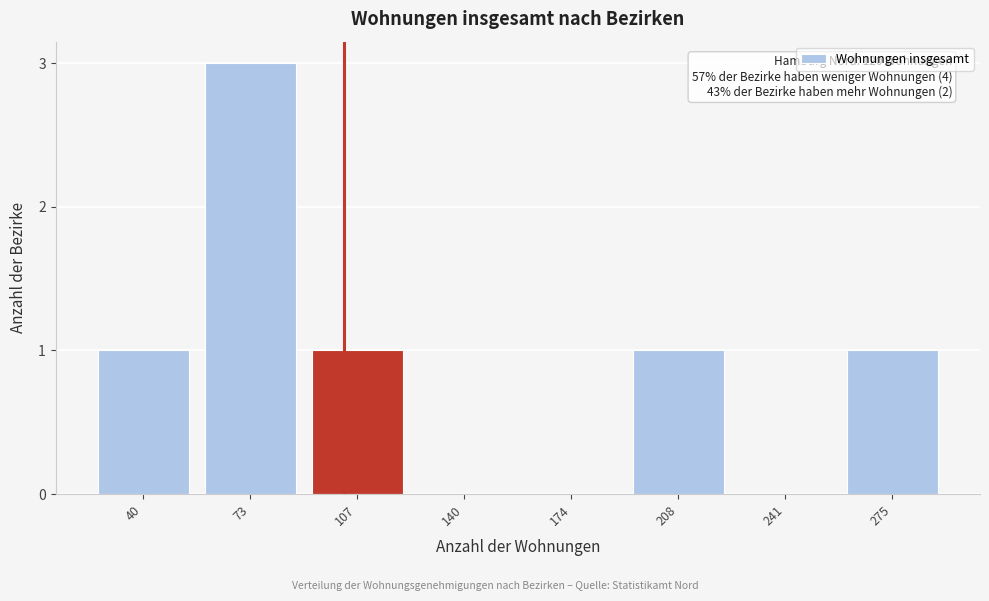

Reading left to right, extract all data points from this chart.

40=1	73=3	107=1	140=0	174=0	208=1	241=0	275=1